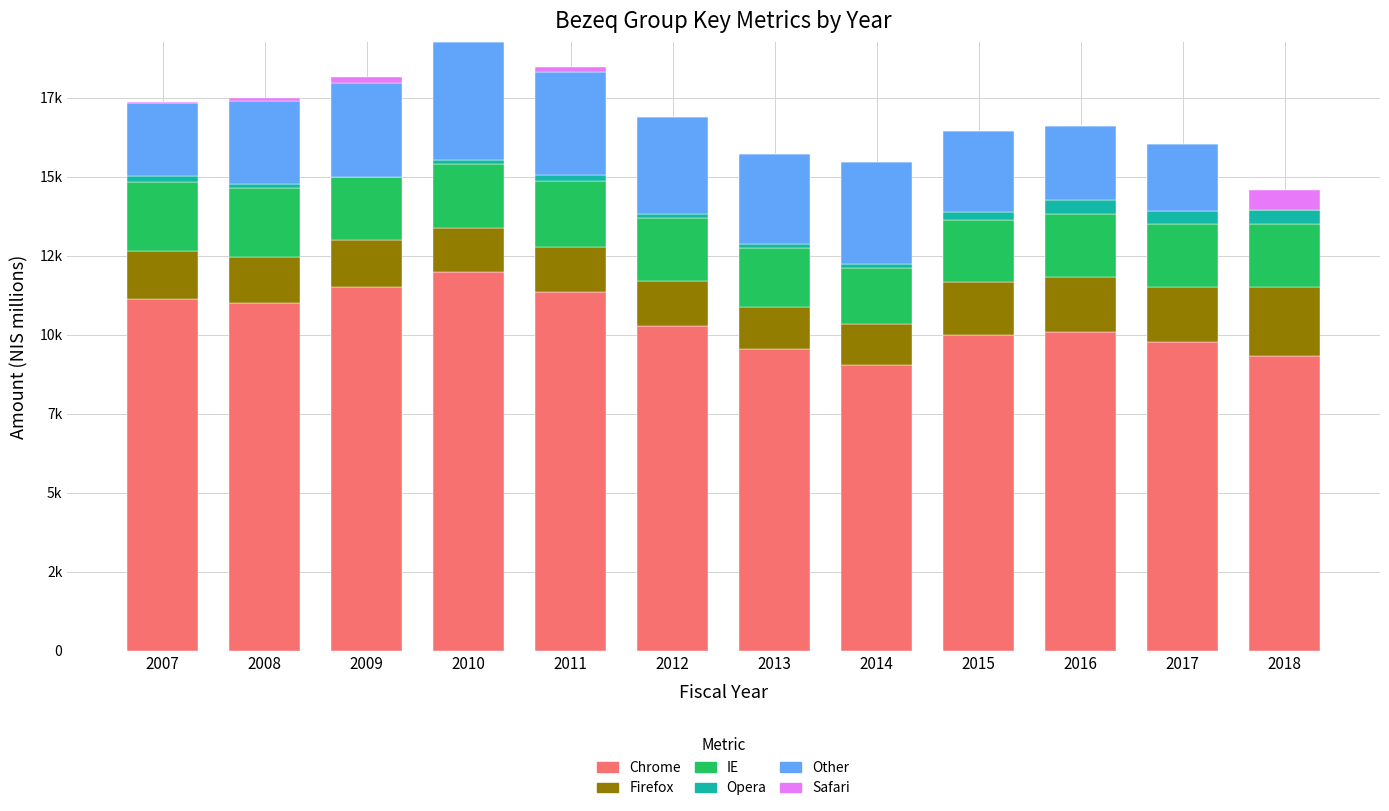

What are all the series names shown in the legend?

Chrome, Firefox, IE, Opera, Other, Safari